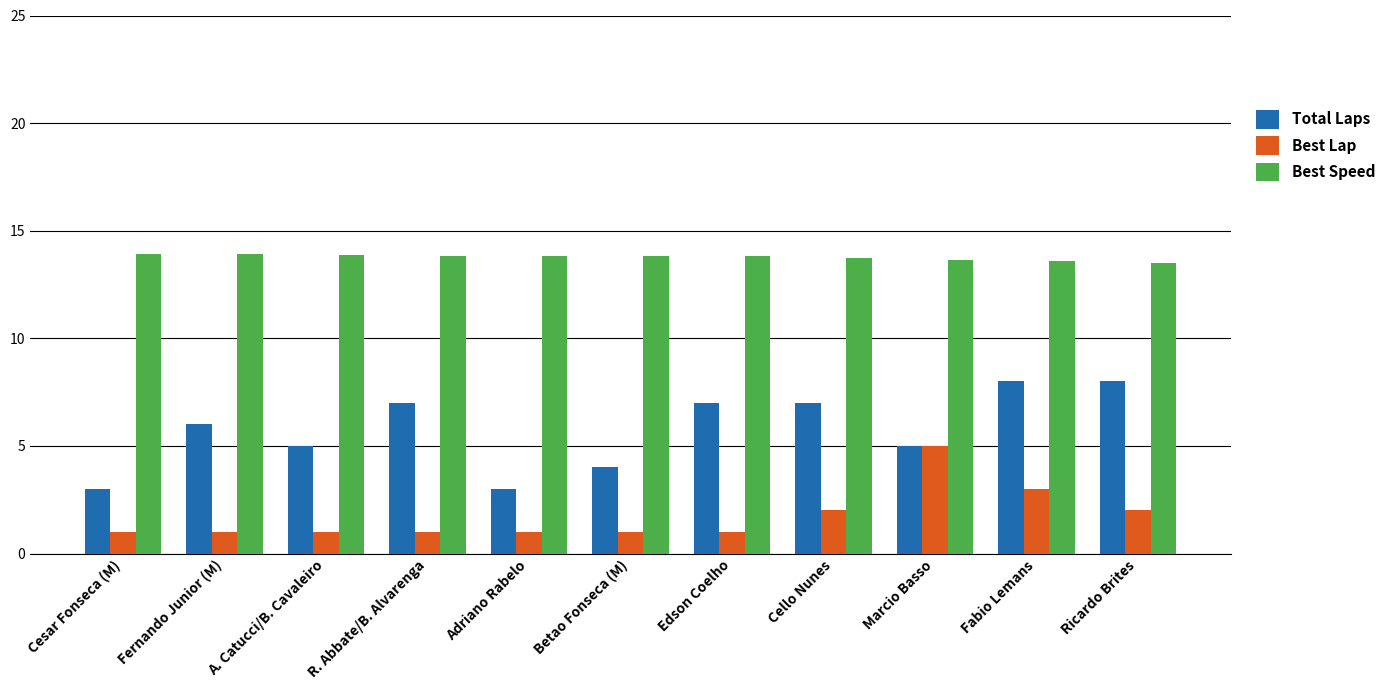

At which category is the sum across all series the highest?

Fabio Lemans